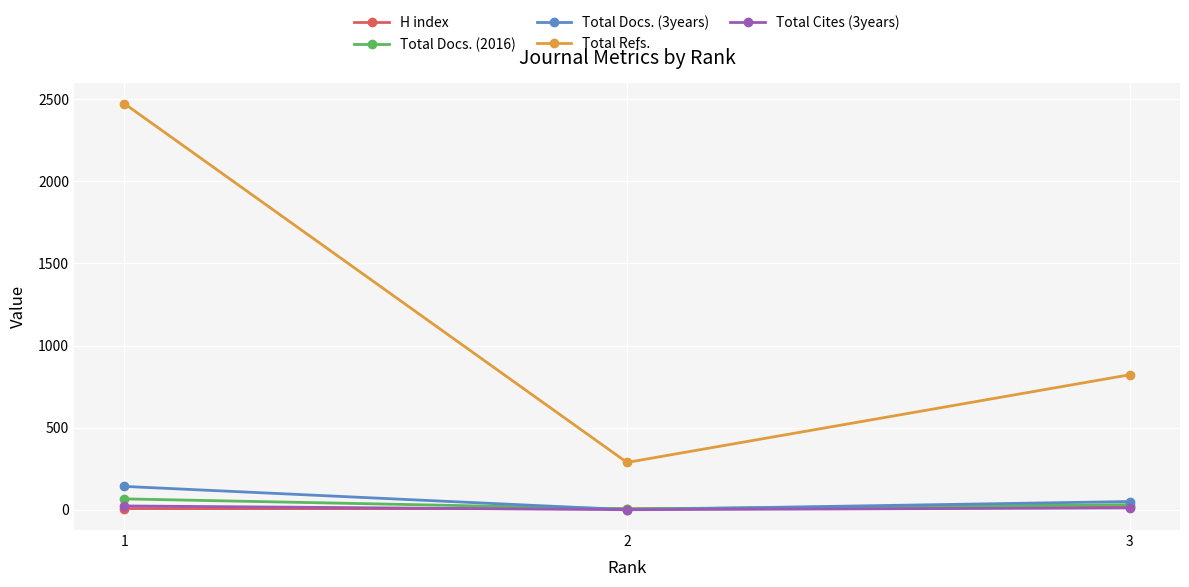

What is the greatest value displayed?

2474